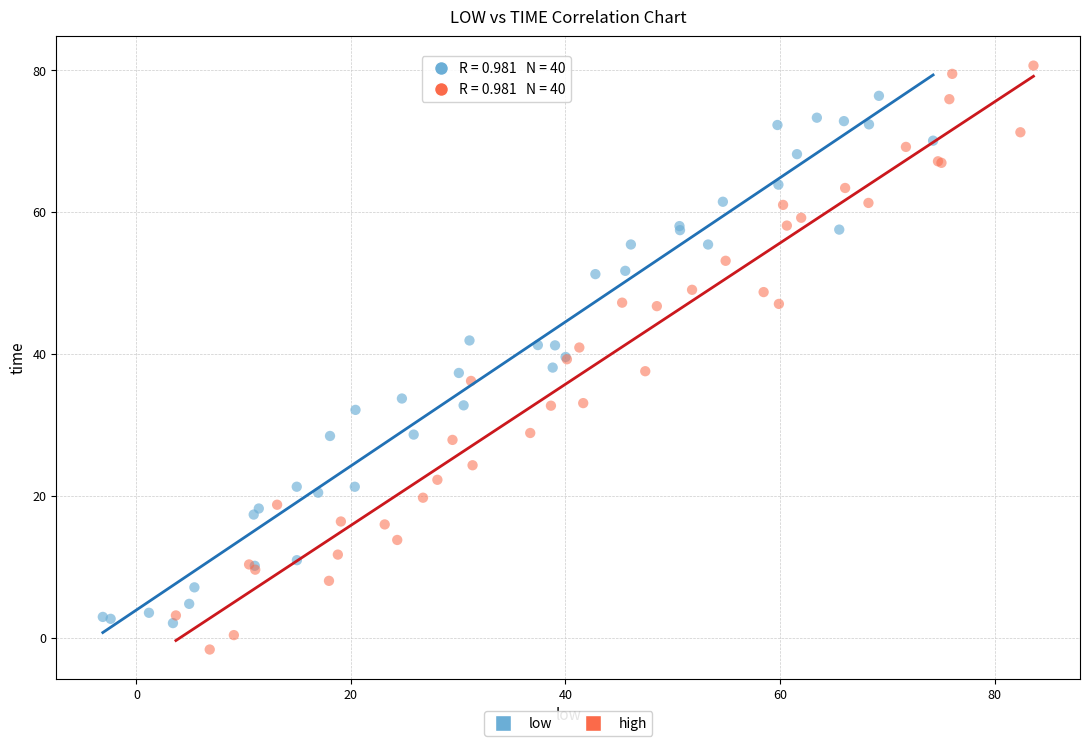

Which series contains the lowest Y value?

high